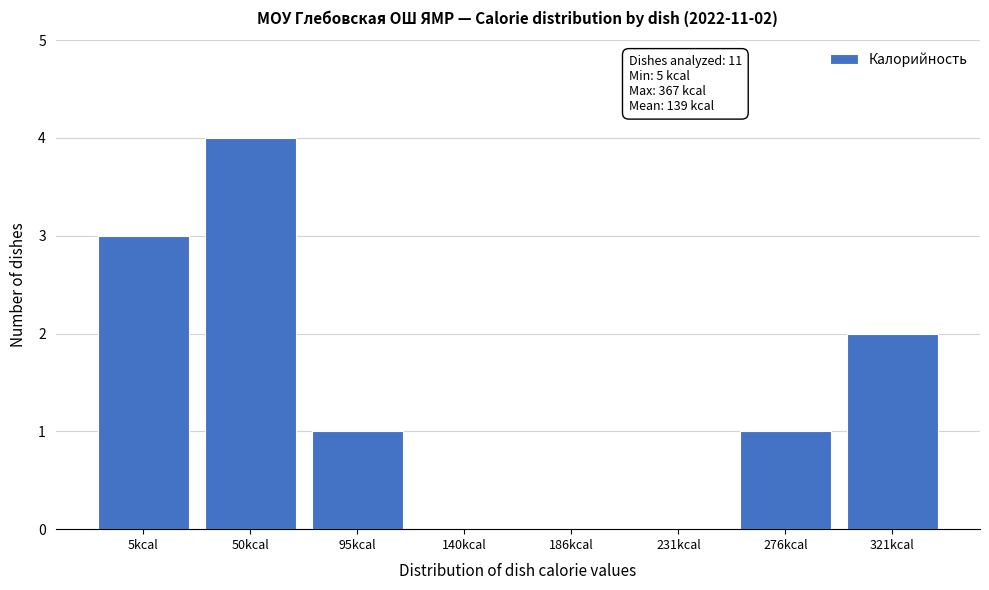

Reading left to right, extract all data points from this chart.

5kcal=3	50kcal=4	95kcal=1	140kcal=0	186kcal=0	231kcal=0	276kcal=1	321kcal=2